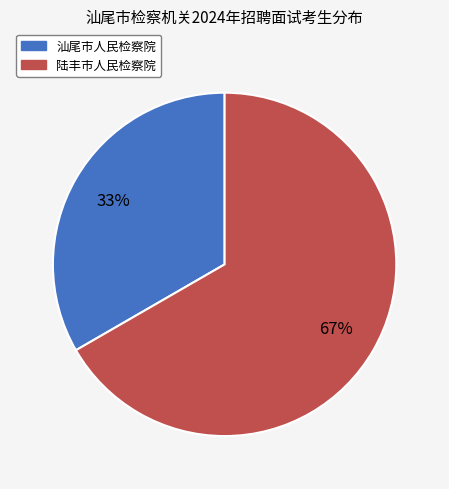

What percentage is the 陆丰市人民检察院 slice, to the nearest percent?

67%